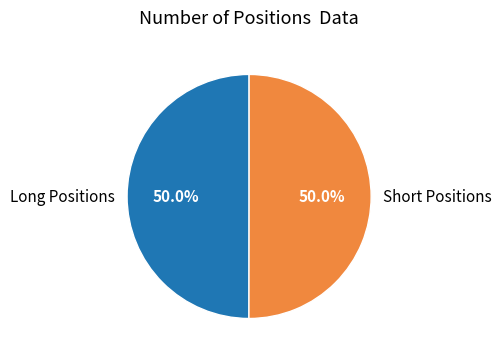

What percentage is NOT represented by Short Positions?

50.0%